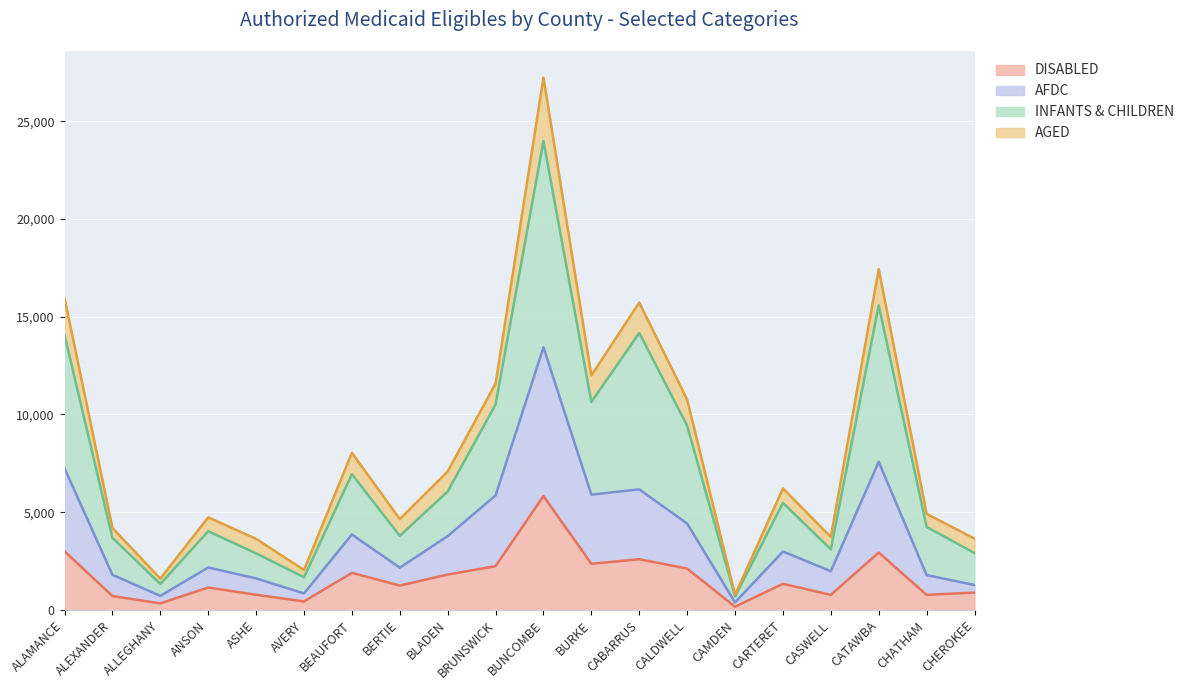

At which category does DISABLED reach its first local peak?

ANSON